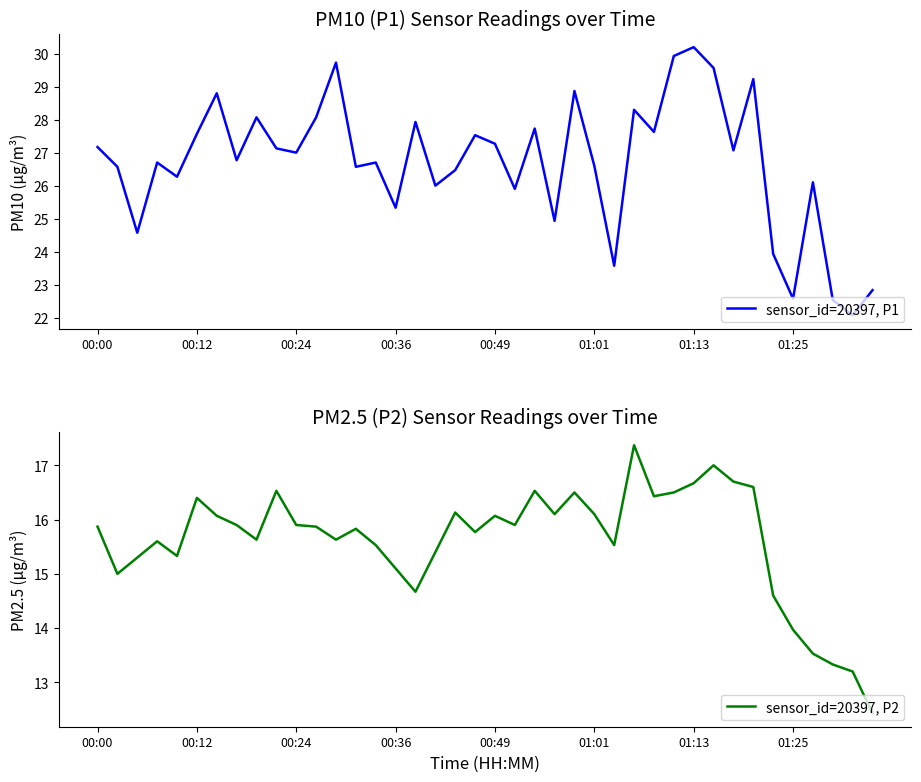

How many data points in sensor_id=20397, P2 are less than 15?

7